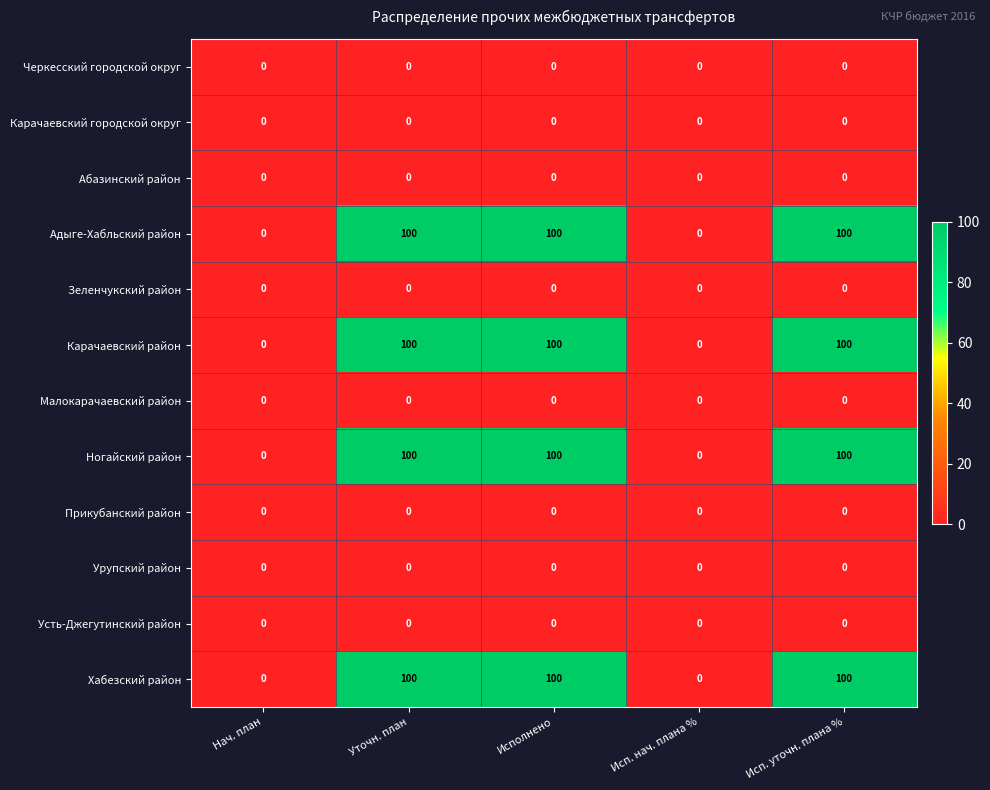

What is the difference between the highest and lowest values at Исполнено?

100